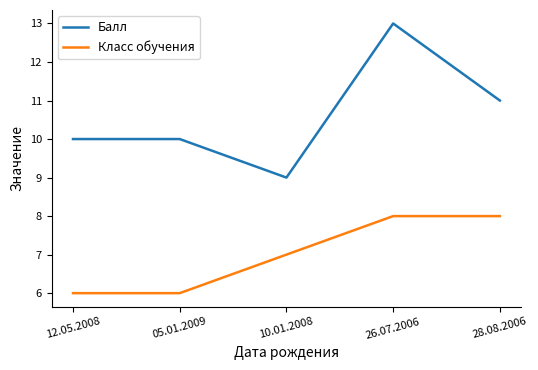

Reading left to right, list all the values displayed in this chart.

Балл: 12.05.2008=10	05.01.2009=10	10.01.2008=9	26.07.2006=13	28.08.2006=11
Класс обучения: 12.05.2008=6	05.01.2009=6	10.01.2008=7	26.07.2006=8	28.08.2006=8